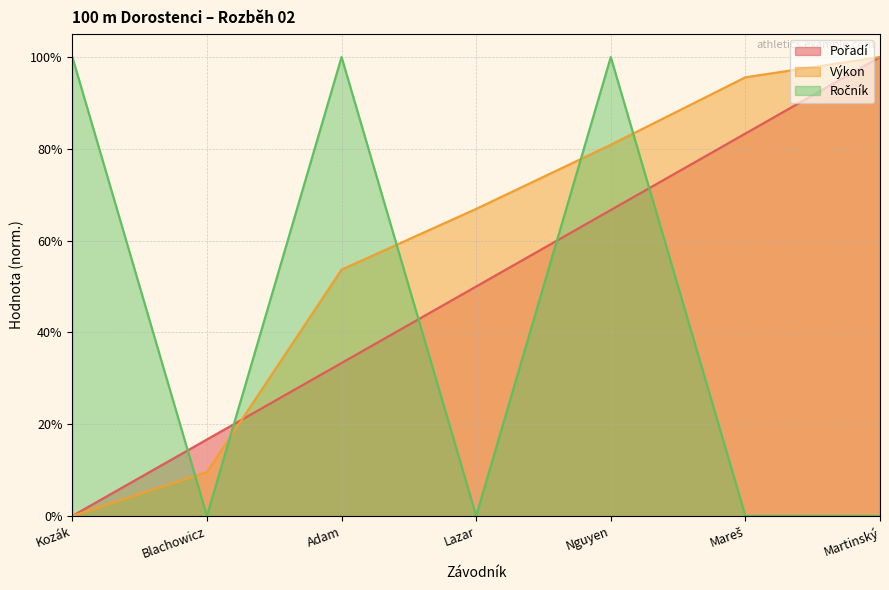

True or false: Ročník and Výkon cross at least once.

True